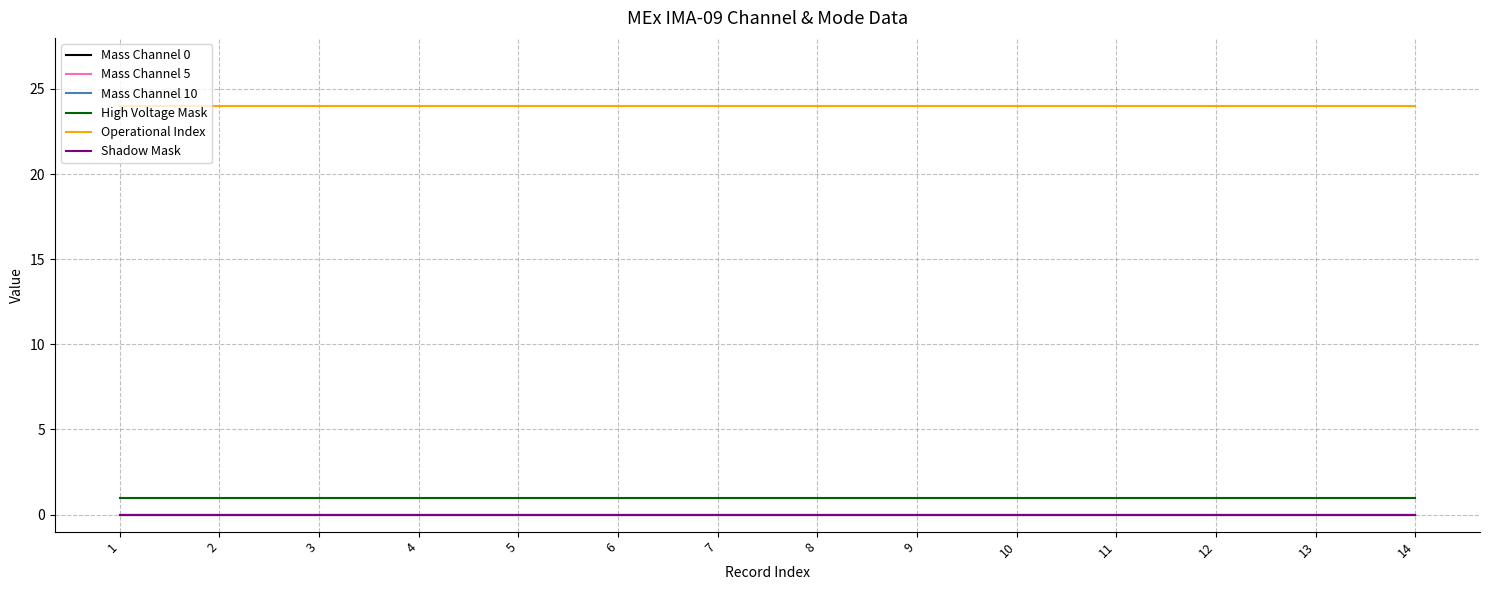

At which category is the sum across all series the highest?

1